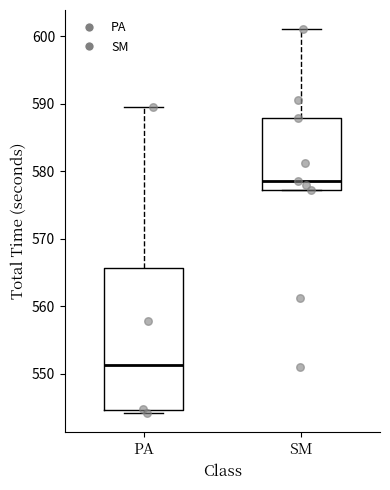

Reading left to right, read every box against the y-axis: the position of its median line, the range the box covers, and the ends of its whiskers. The values are not printed on the chart, so give them approximately, as read against the axis.

PA: median 551, box 545 to 566, whiskers 544 to 590
SM: median 579, box 577 to 588, whiskers 577 to 601